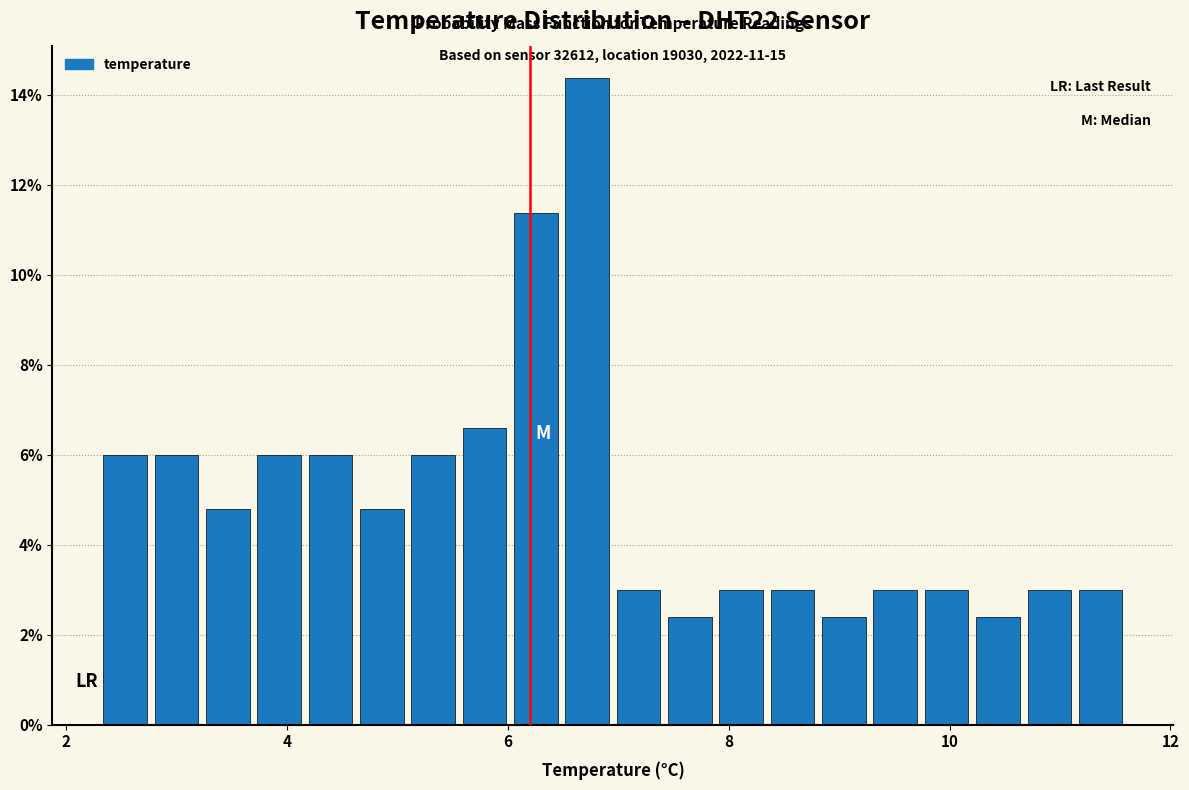

Read against the x-axis, roughly where is the centre of the tallest bar?

6.8